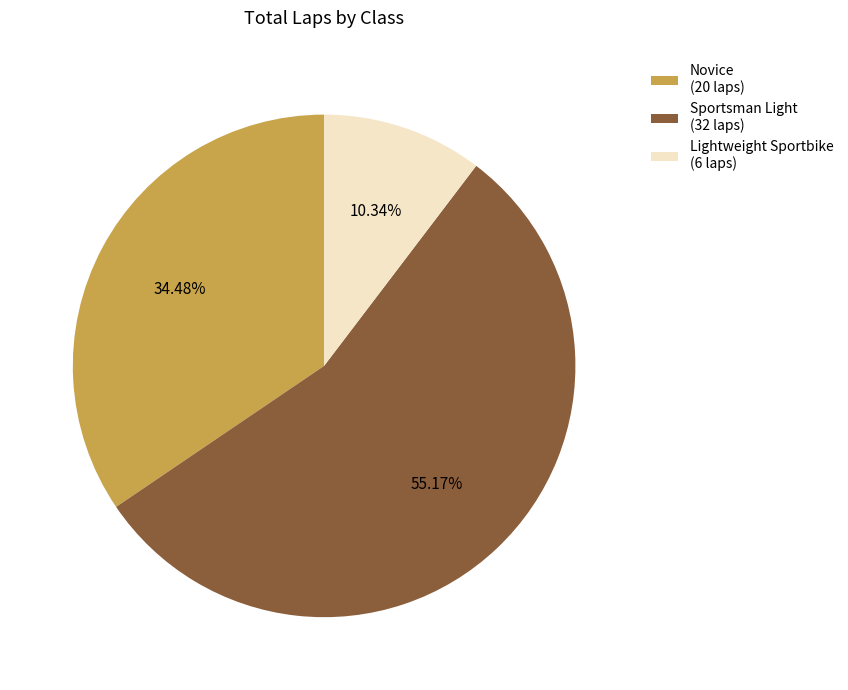

Do Novice (20 laps) and Sportsman Light (32 laps) together represent more than half of the pie?

Yes